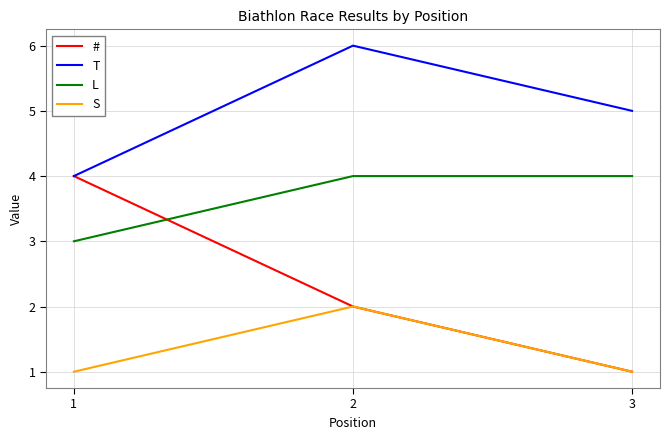

Rank the series by their average value, from lowest to highest.

S, #, L, T